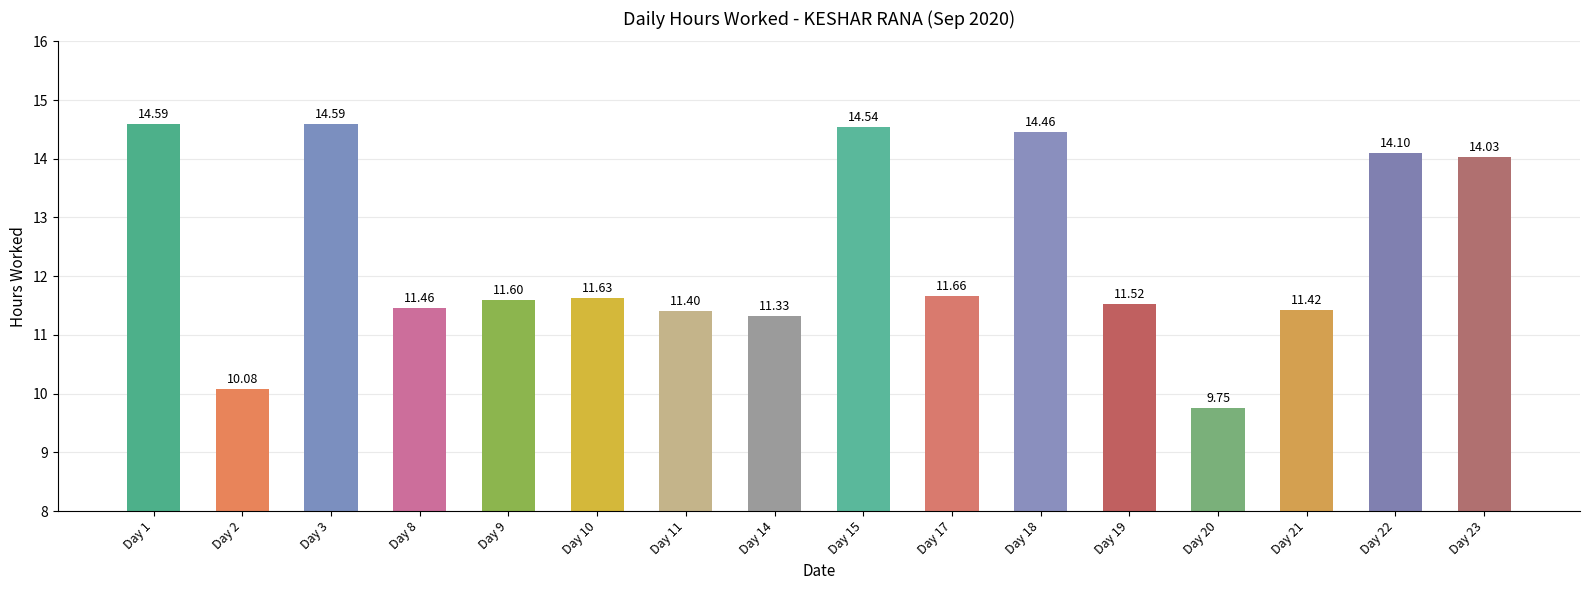

What is the sum of all values?

198.2